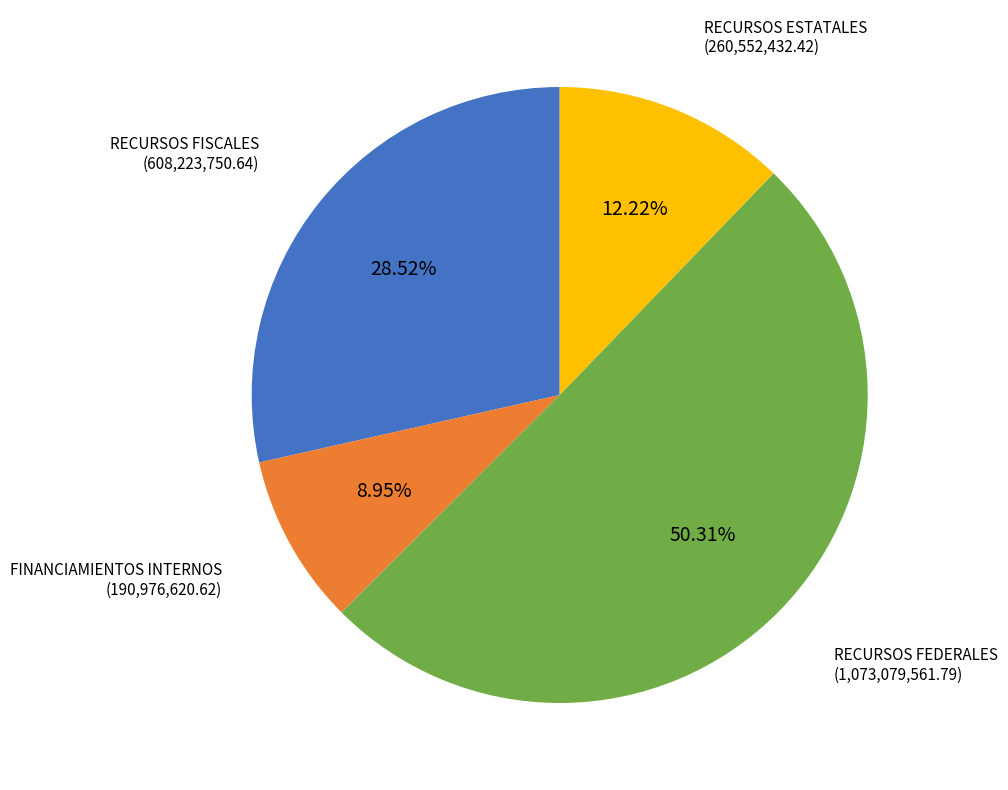

Does any single category account for the majority?

Yes